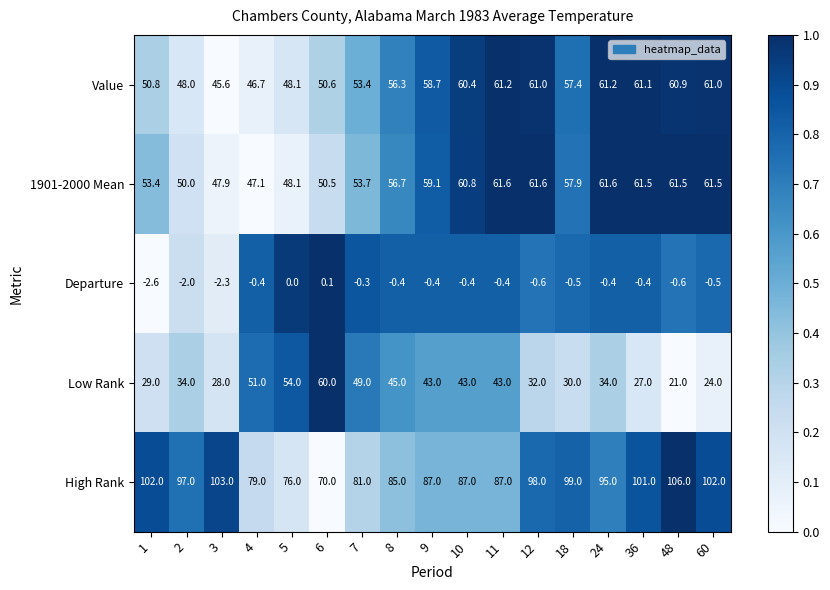

At which label does Low Rank reach its minimum?

48